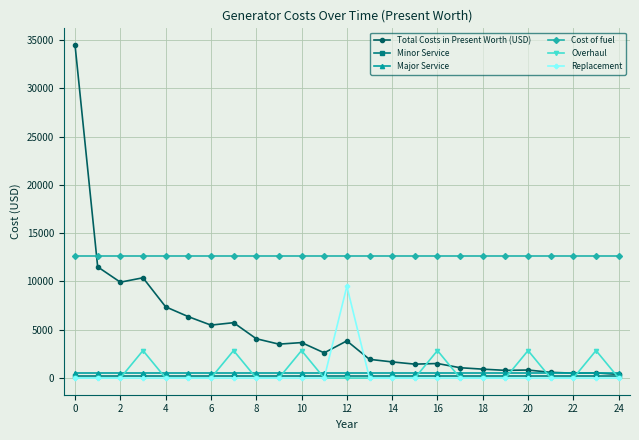

Which series has the largest range (max minus min)?

Total Costs in Present Worth (USD)